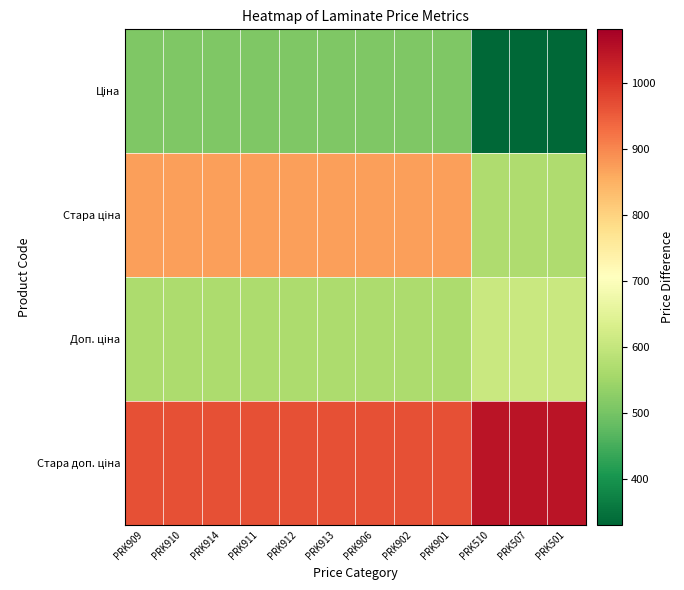

How many distinct data groups are displayed?

4